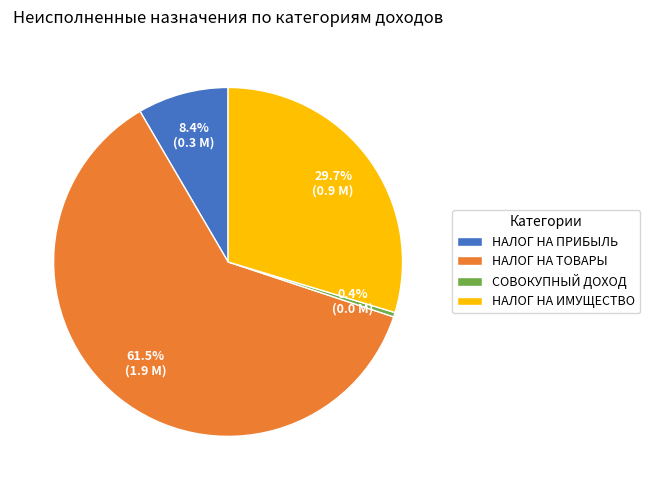

What is the majority slice?

НАЛОГ НА ТОВАРЫ